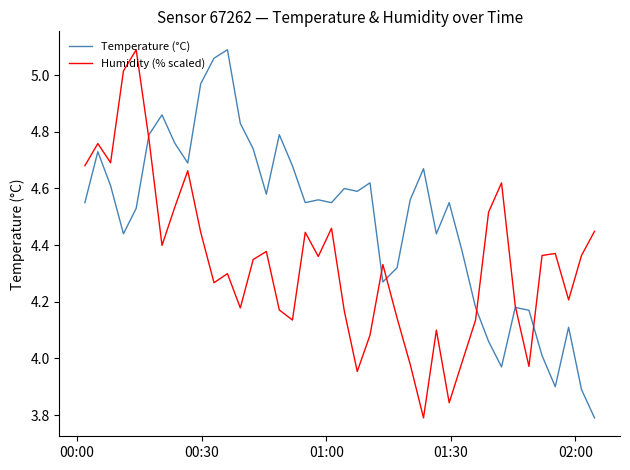

Which series has the largest total across all categories?

Temperature (°C)